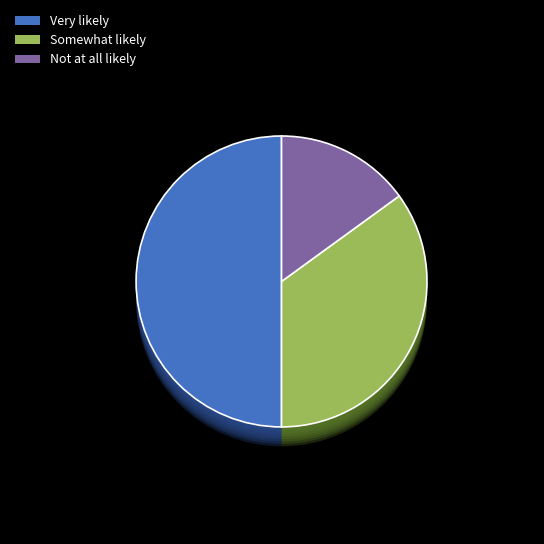

To the nearest percent, what is the combined percentage of Not at all likely and Somewhat likely?

50%